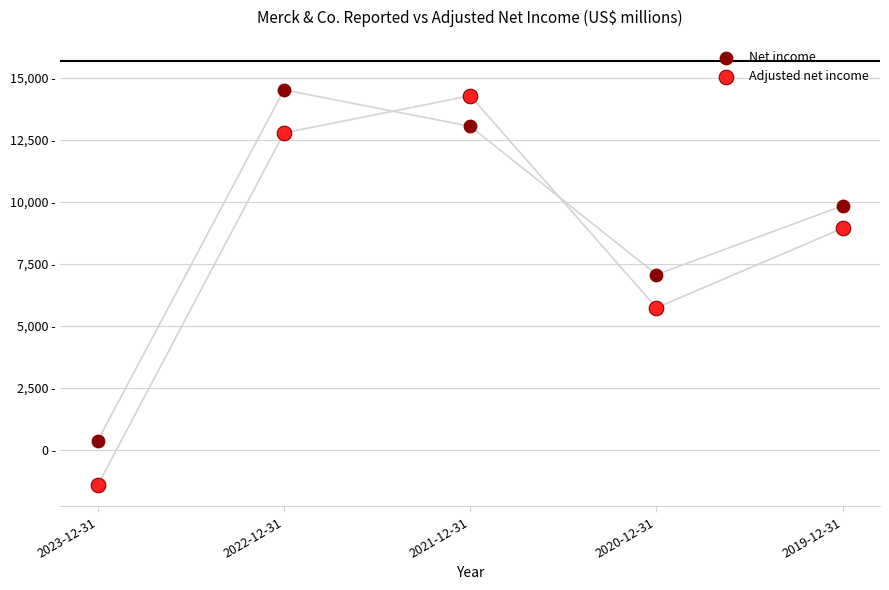

What are all the series names shown in the legend?

Net income, Adjusted net income